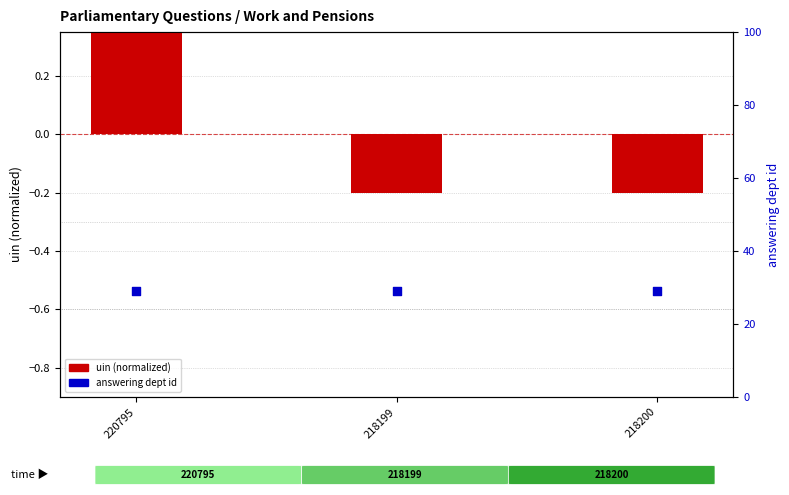

Which series reaches the maximum Y coordinate?

answering dept id